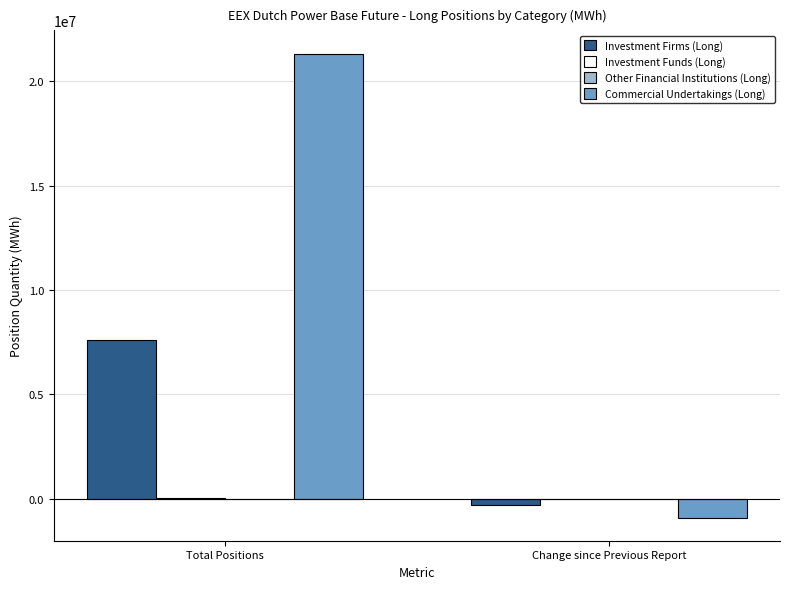

What is the highest value of the Investment Firms (Long) series?

7586171